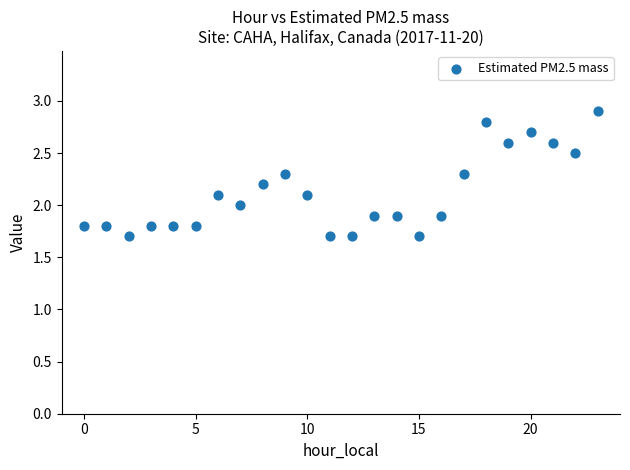

What is the range of Y values (max minus min)?

1.2